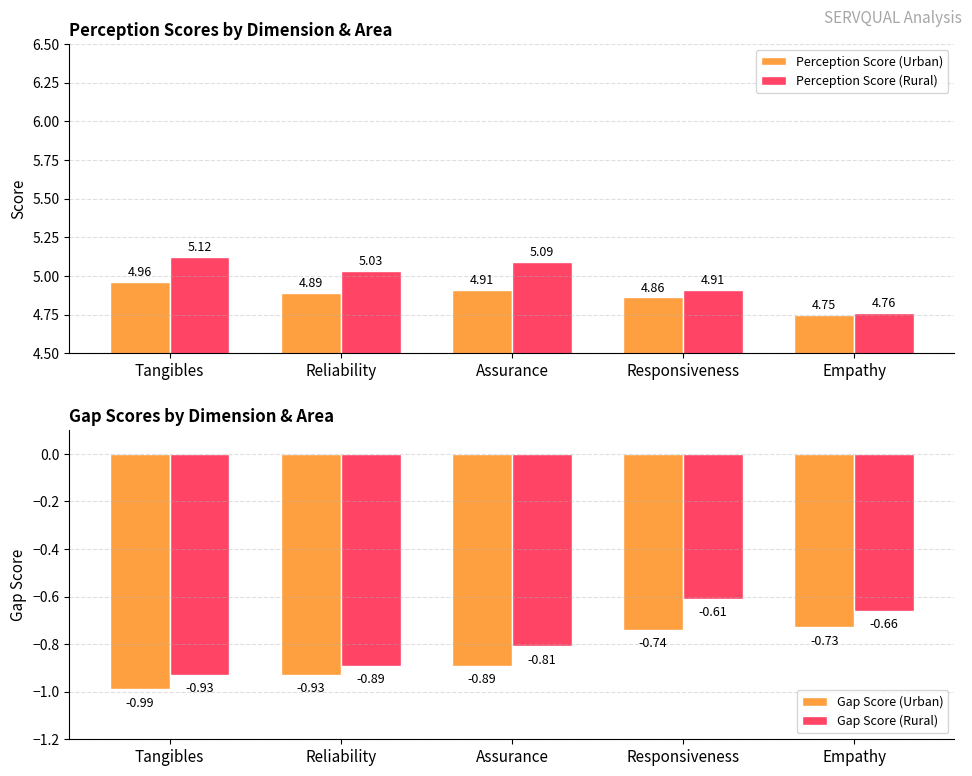

Reading left to right, list all the values displayed in this chart.

Perception Score (Urban): 5.0	4.9	4.9	4.9	4.8
Perception Score (Rural): 5.1	5.0	5.1	4.9	4.8
Gap Score (Urban): -1.0	-0.9	-0.9	-0.7	-0.7
Gap Score (Rural): -0.9	-0.9	-0.8	-0.6	-0.7